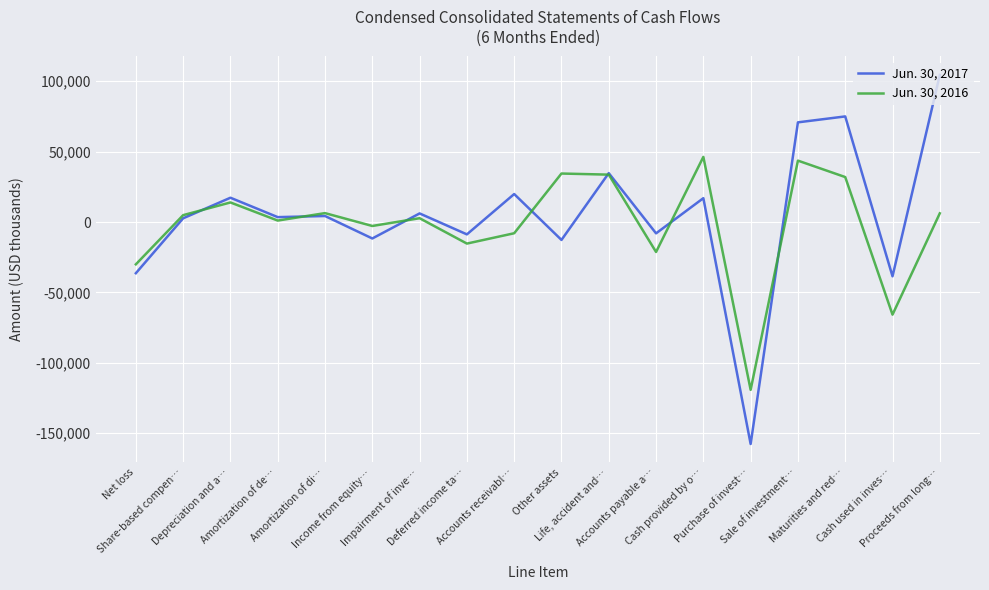

What are all the series names shown in the legend?

Jun. 30, 2017, Jun. 30, 2016